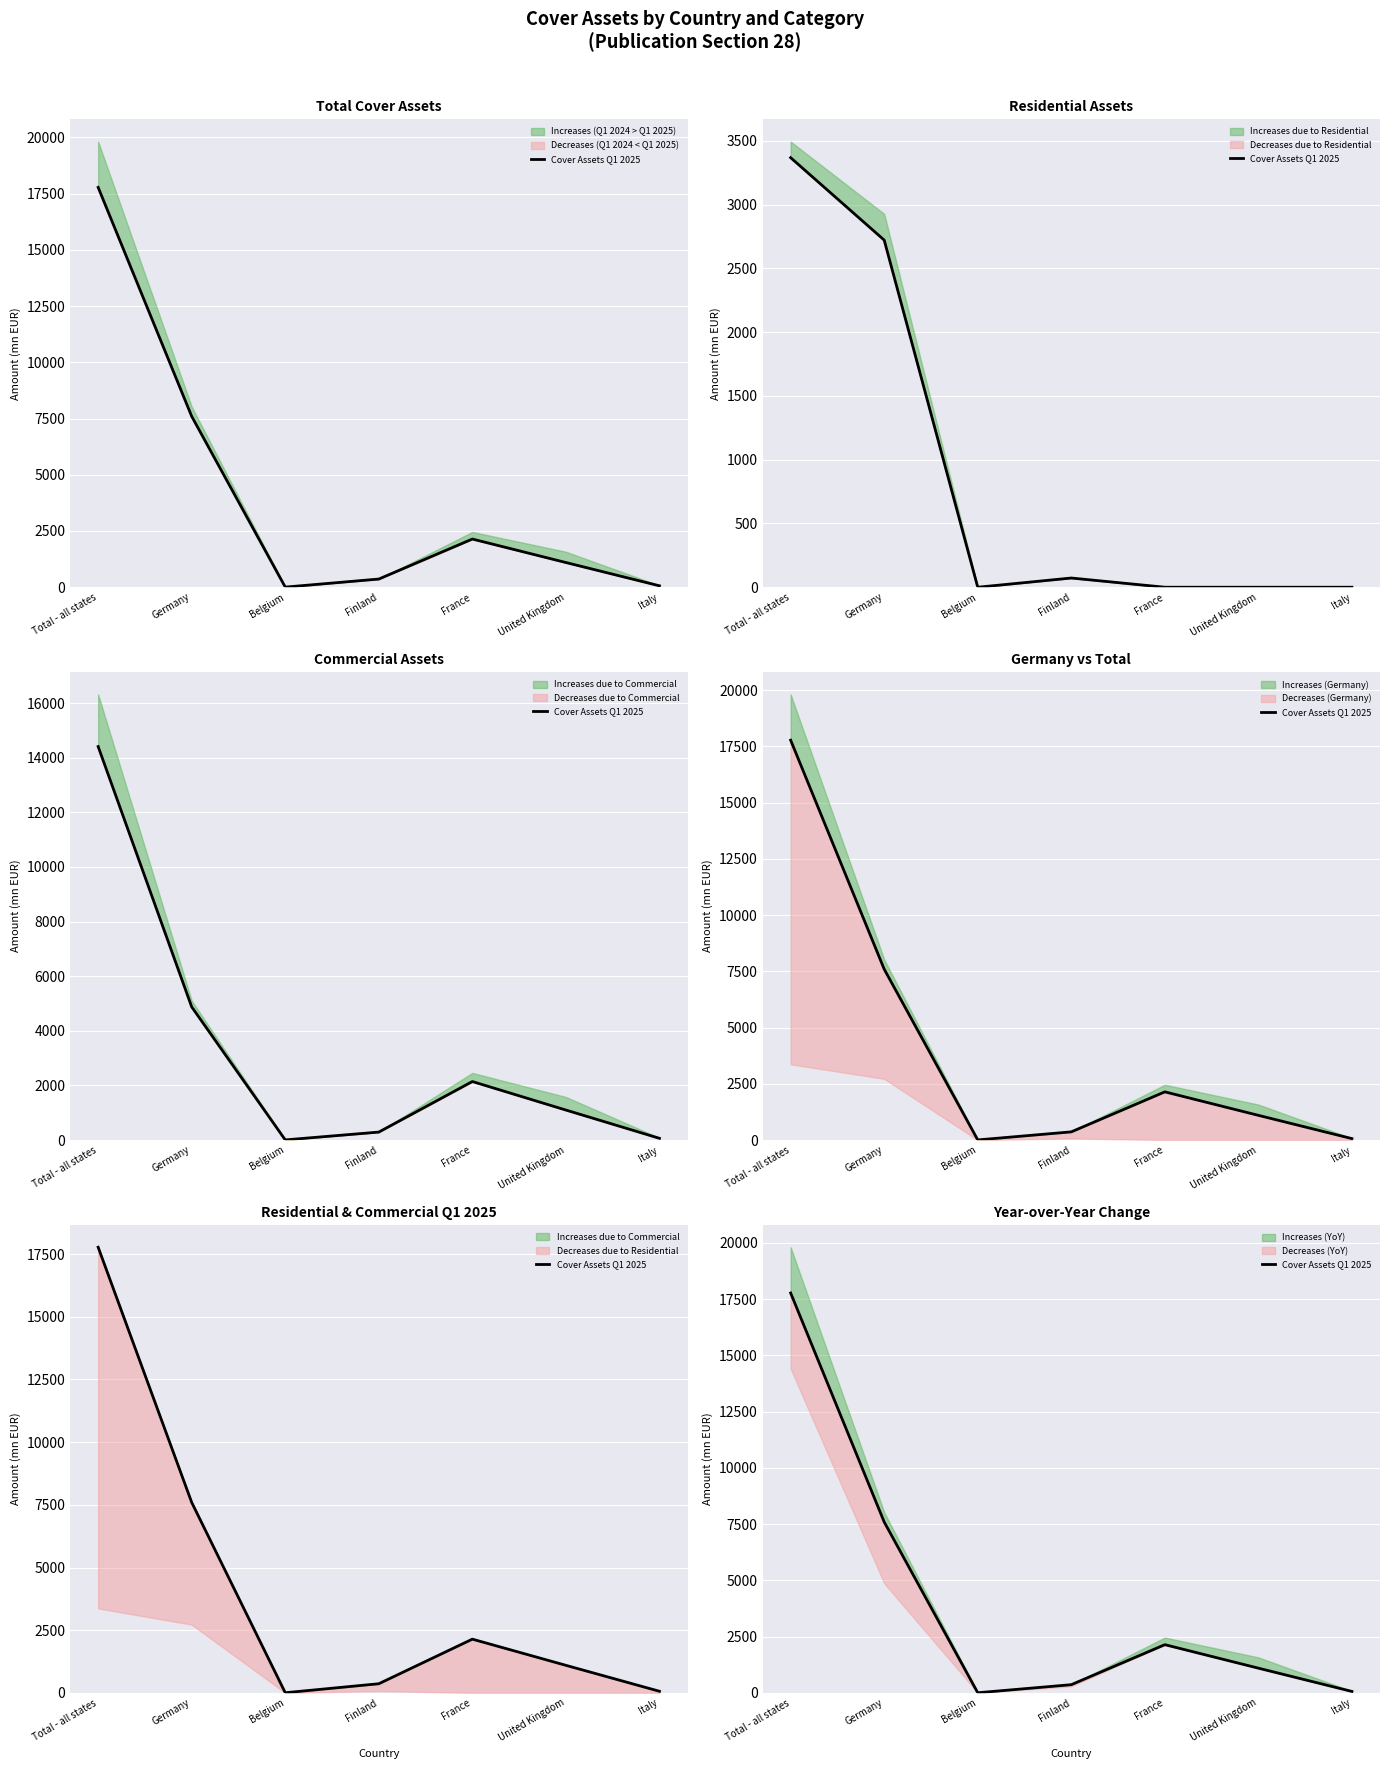

Between France and Finland, which is larger?

France